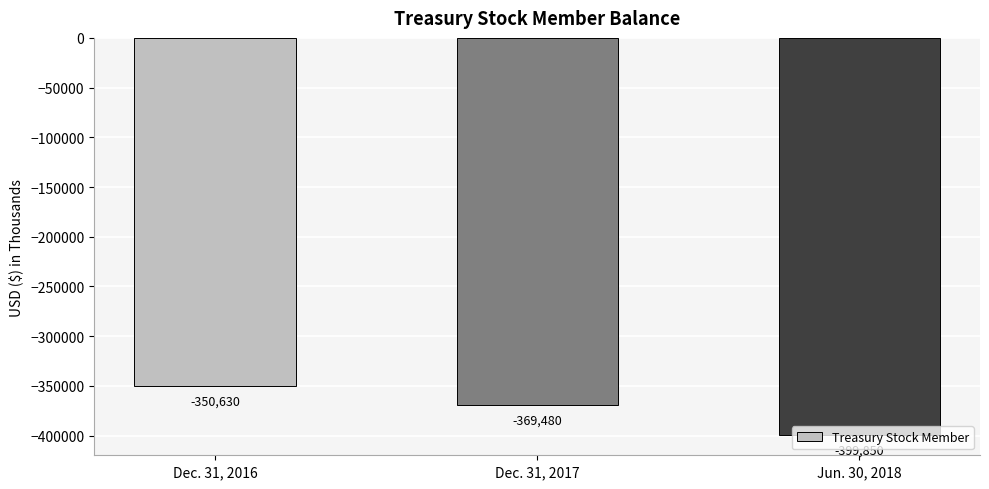

Is it true that the value at Dec. 31, 2017 is -369480?

True